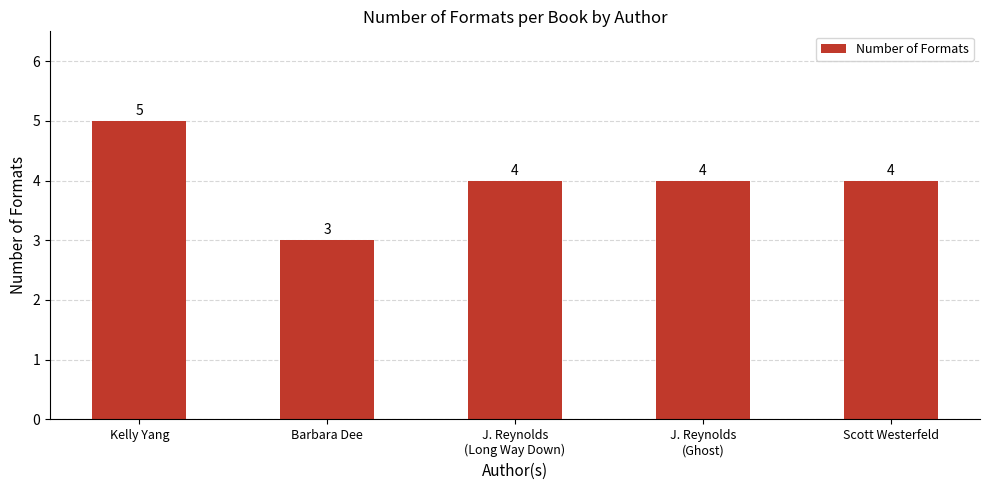

Count the values in the range 4 to 5.

4